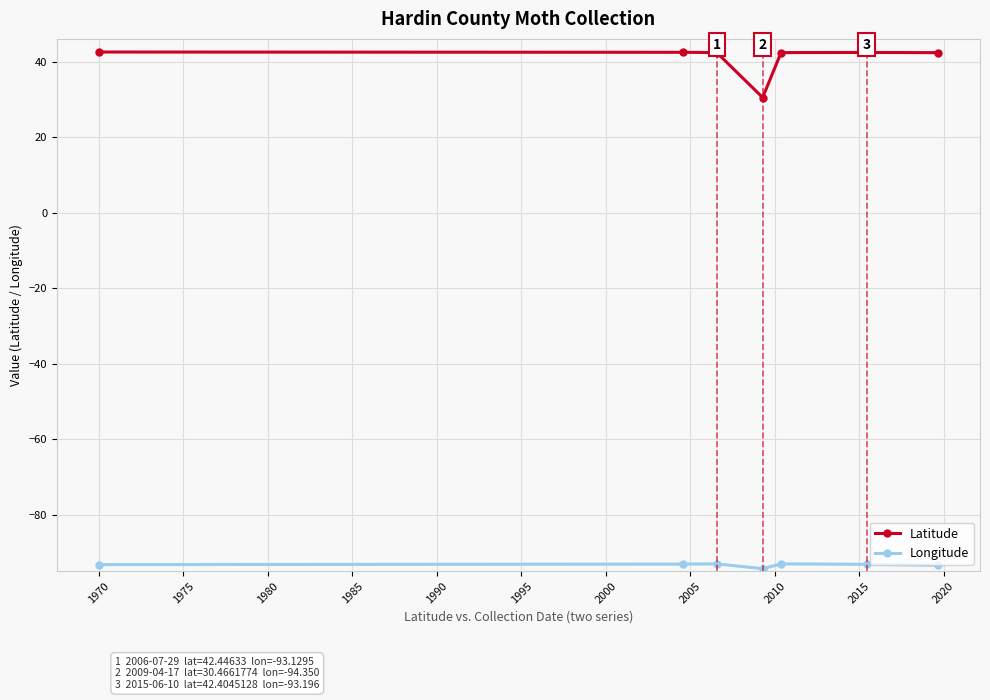

What is the difference between the second highest and minimum values in the Latitude series?

12.0